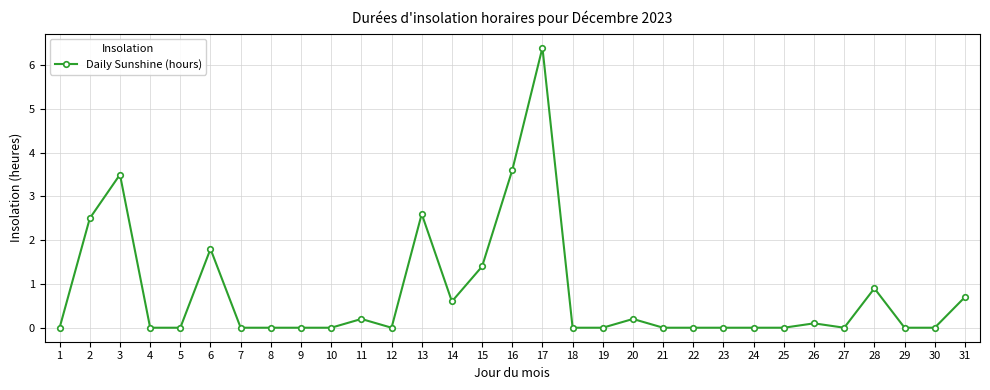

Is this an area chart (filled region under the line)?

No